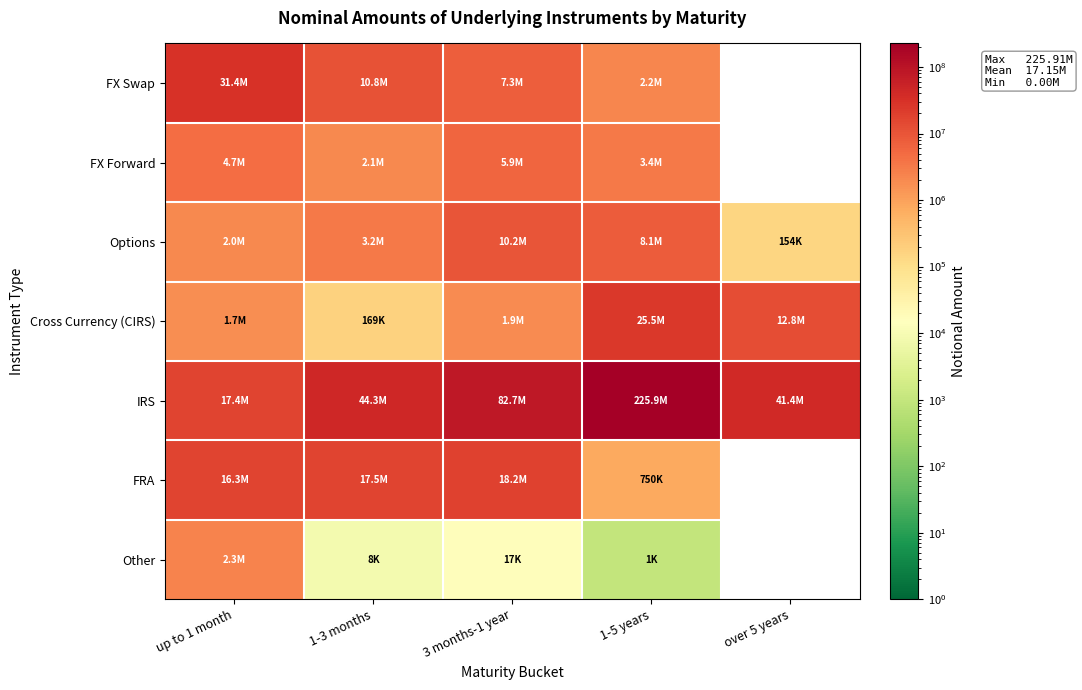

How many values in the Options series exceed 3215545?

2